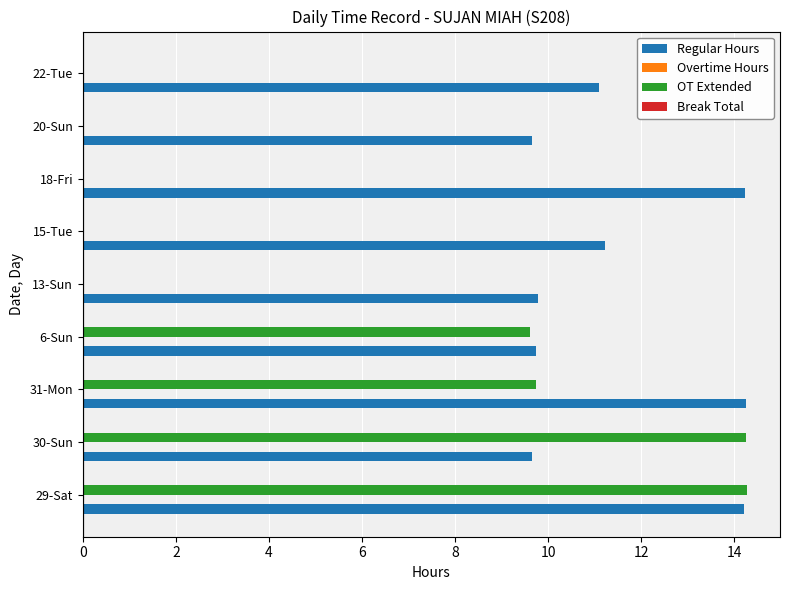

What is the sum of all OT Extended values?

47.9